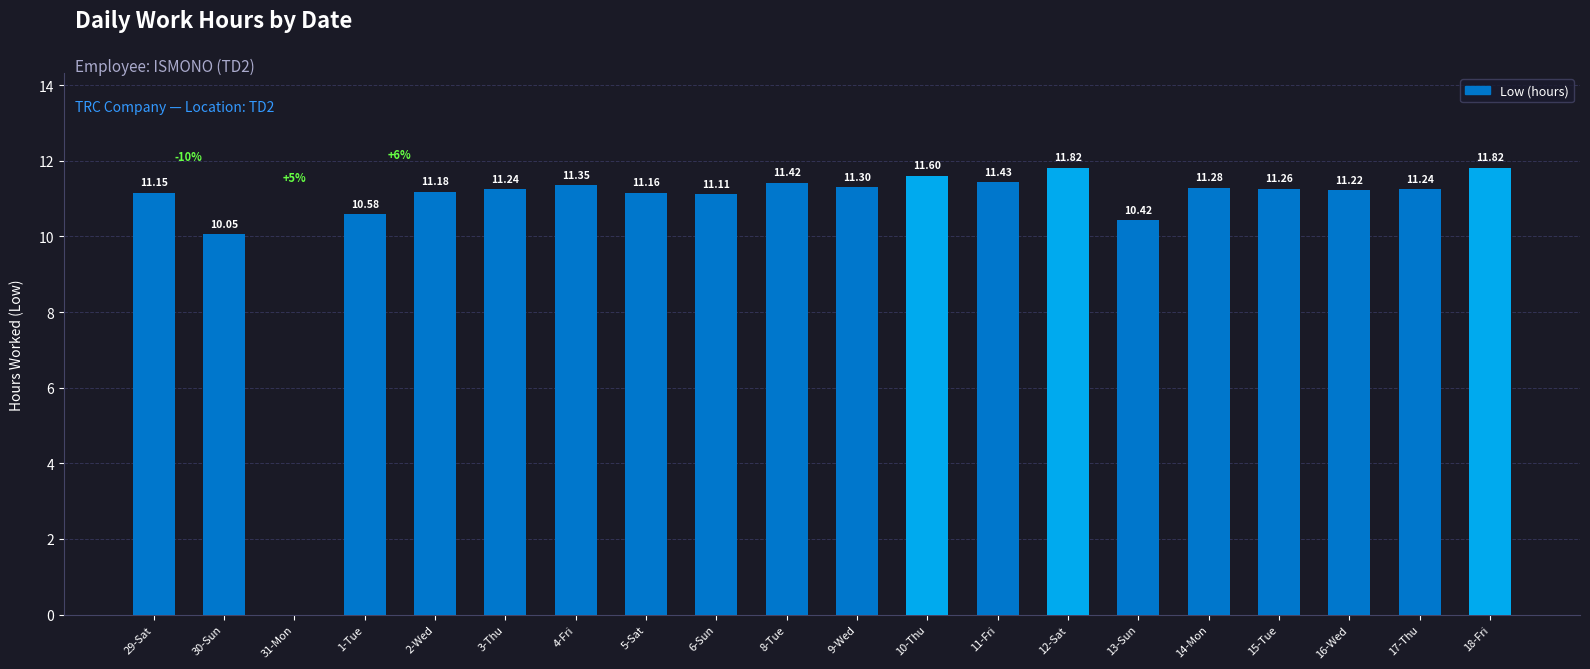

What is the greatest value displayed?

11.8